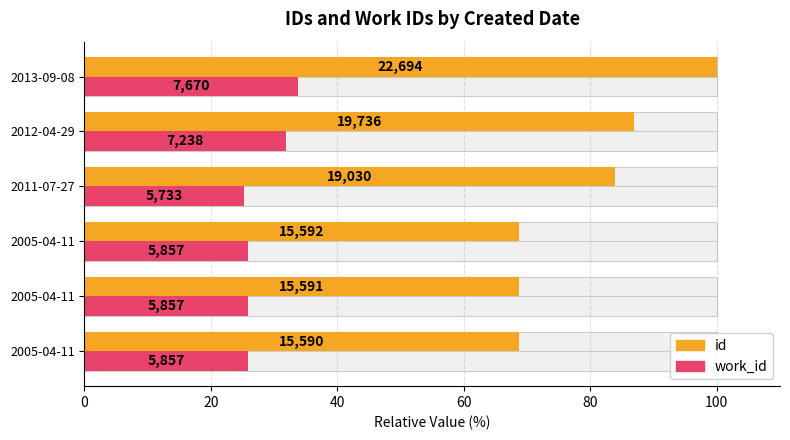

What is the maximum value for id?

100.0